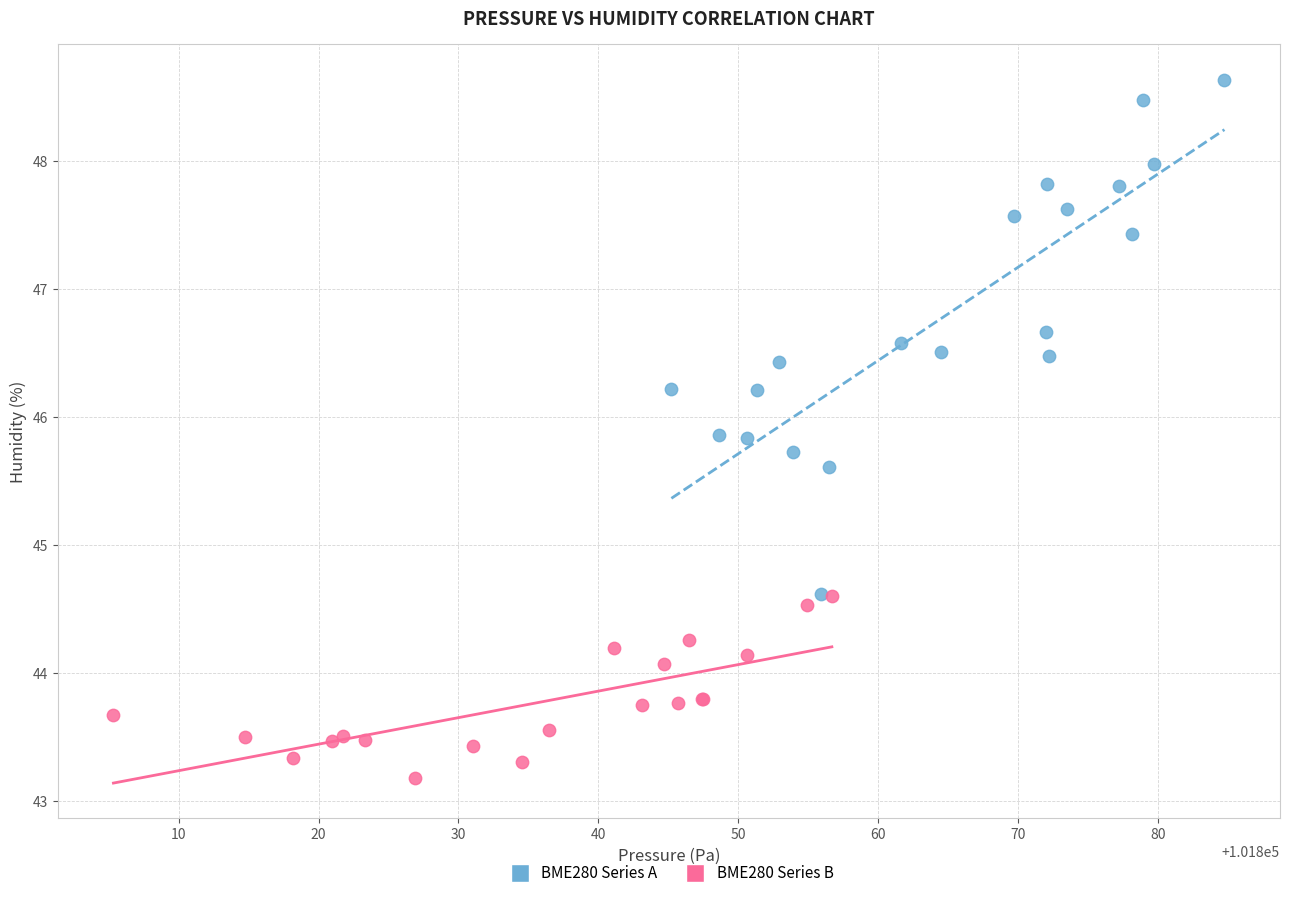

Which series has the largest Y range (max minus min)?

BME280 Series A